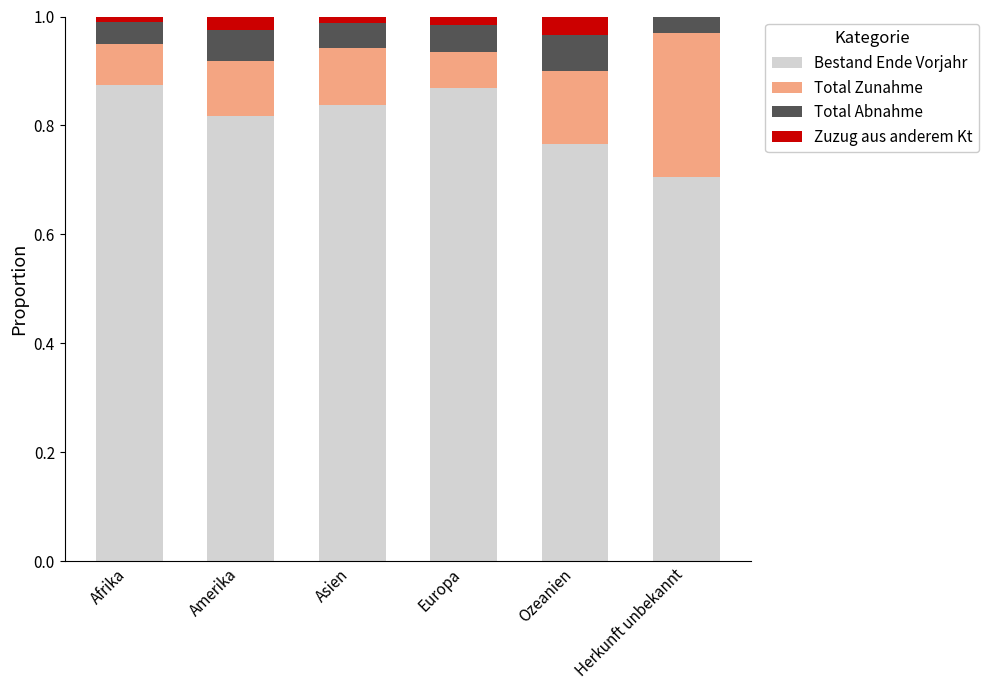

Are the bars horizontal?

No